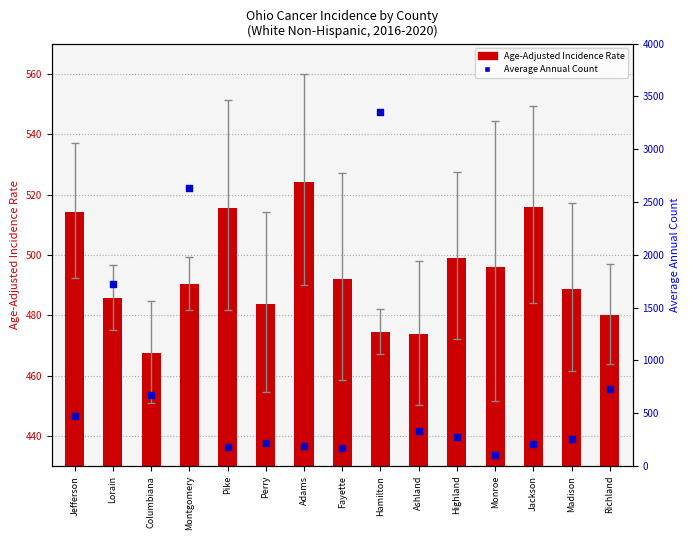

Which series contains the highest Y value?

Average Annual Count